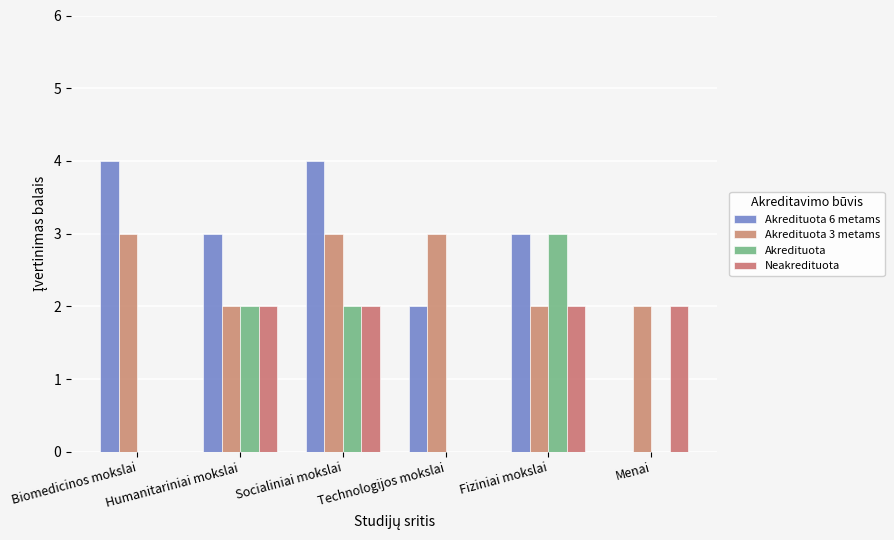

Which series has the widest spread of values?

Akredituota 6 metams